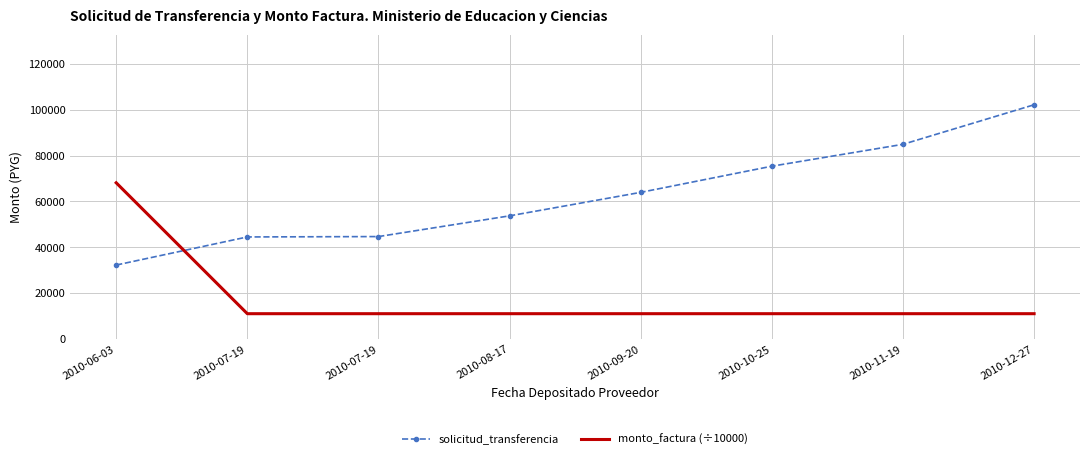

What are all the series names shown in the legend?

solicitud_transferencia, monto_factura (÷10000)